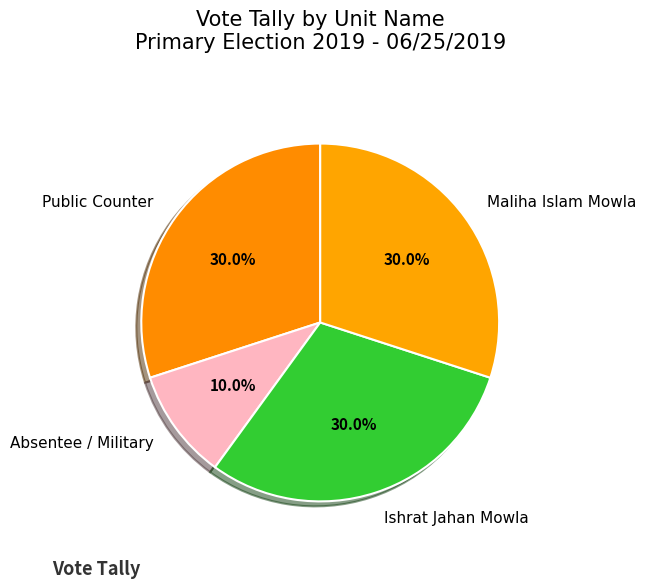

What percentage do Absentee / Military and Public Counter together represent?

40.0%